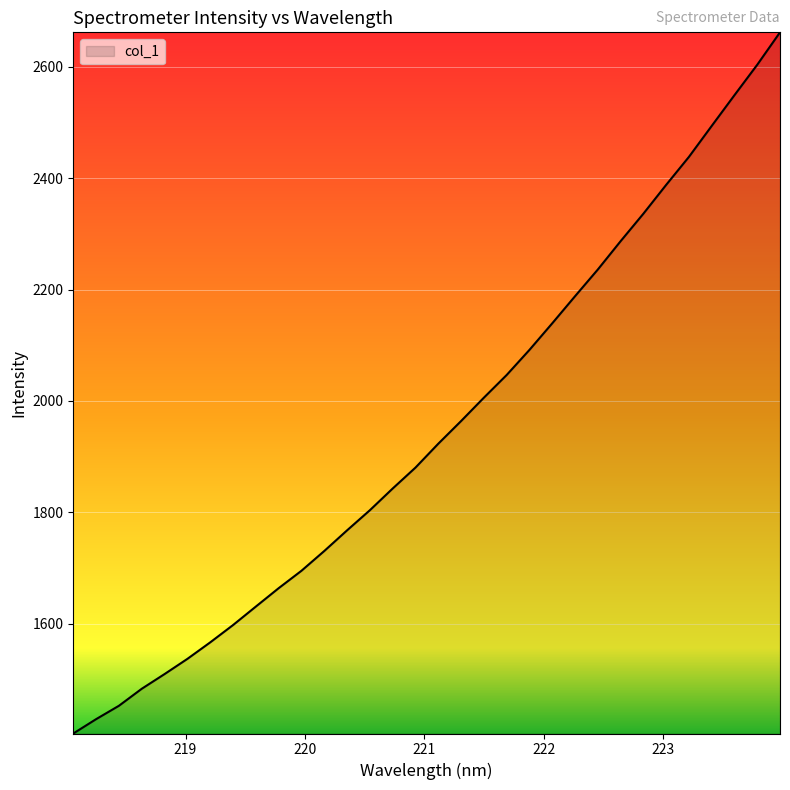

What is the average value?

1948.2